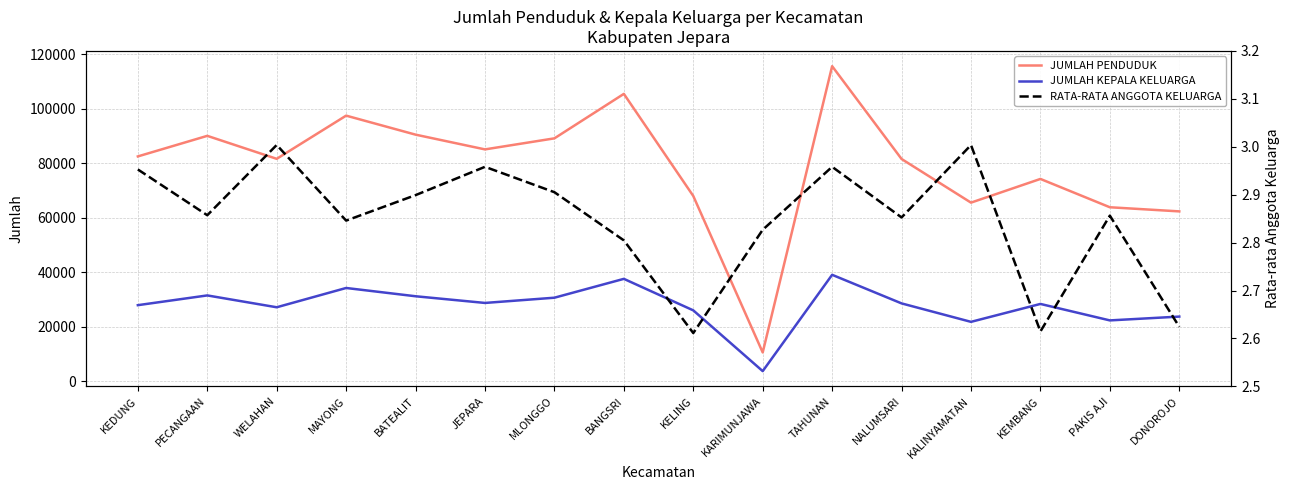

The value of JUMLAH PENDUDUK at KEDUNG is 37244.4. True or false?

False